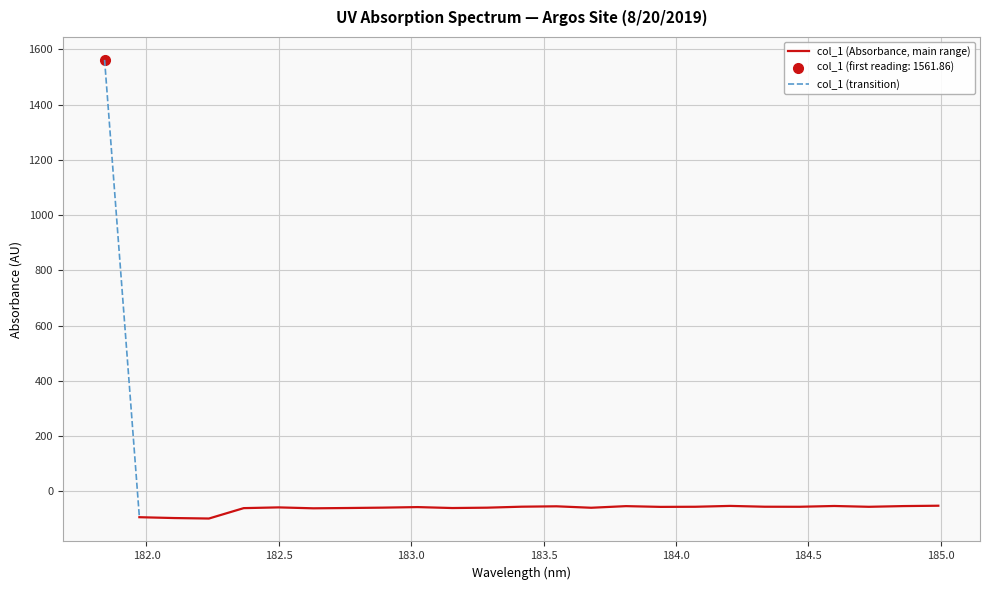

The chart shows a value of -63.2 at 182.1045947288. True or false?

False